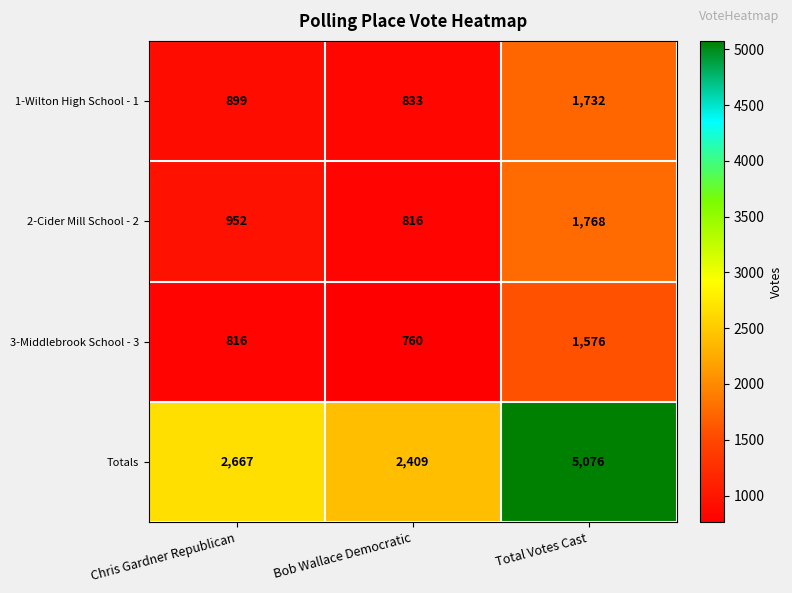

What is the sum of the 3-Middlebrook School - 3 values at Bob Wallace Democratic and Total Votes Cast?

2336